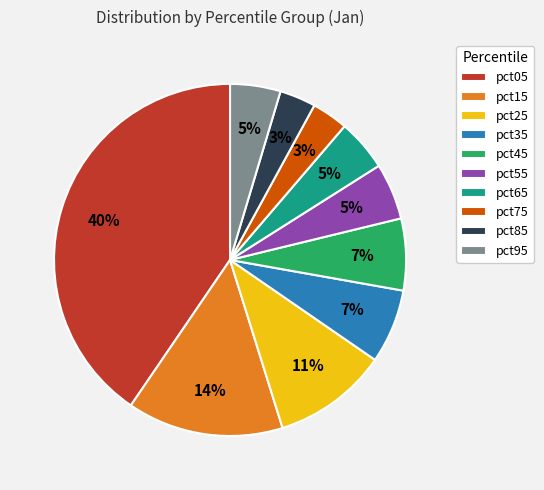

Does pct25 represent more than half of the total?

No